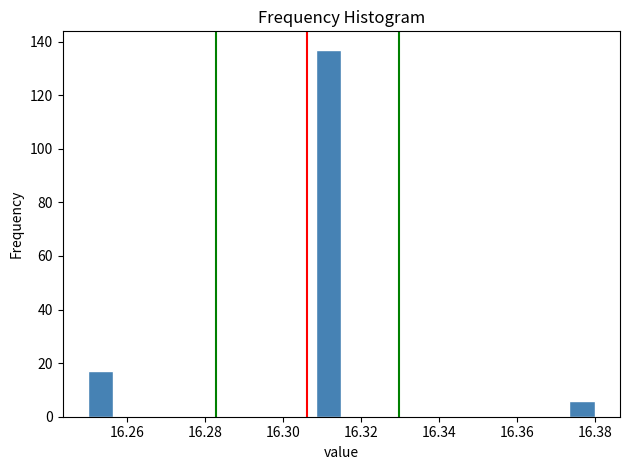

Around what value on the x-axis is the tallest bar? Give the approximate position of its centre, as read against the axis.

16.312